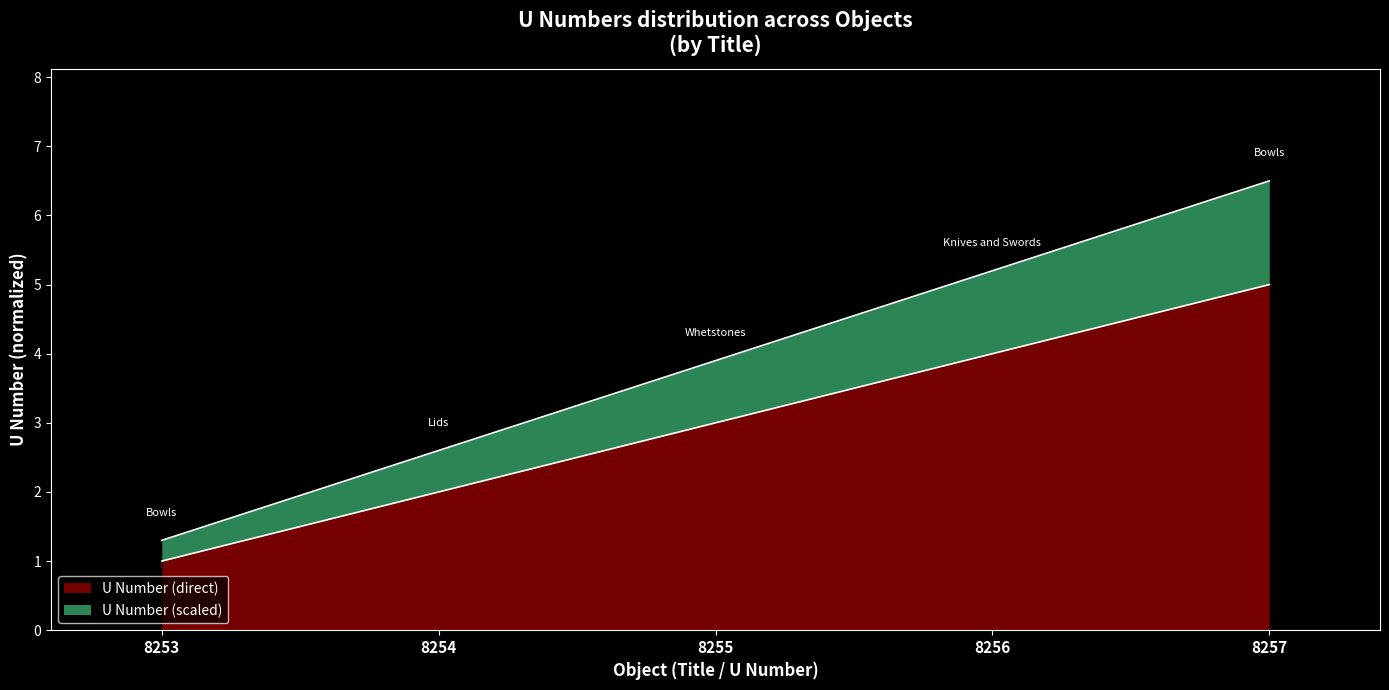

What is the sum of the values at 8255 and 8256?

7